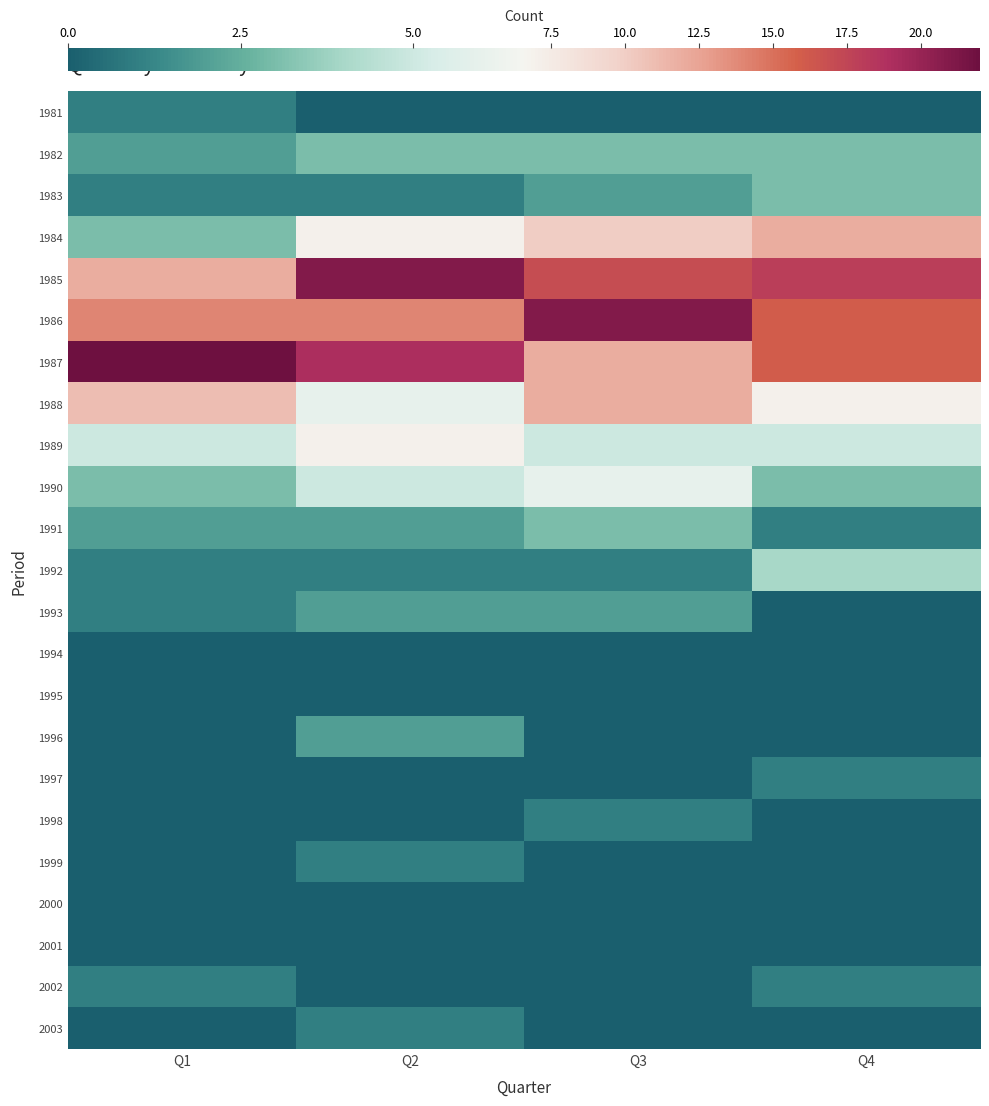

Reading right to left, what are all the values shown in this chart?

1981: Q4=0	Q3=0	Q2=0	Q1=1
1982: Q4=3	Q3=3	Q2=3	Q1=2
1983: Q4=3	Q3=2	Q2=1	Q1=1
1984: Q4=12	Q3=10	Q2=7	Q1=3
1985: Q4=18	Q3=17	Q2=21	Q1=12
1986: Q4=16	Q3=21	Q2=14	Q1=14
1987: Q4=16	Q3=12	Q2=19	Q1=22
1988: Q4=7	Q3=12	Q2=6	Q1=11
1989: Q4=5	Q3=5	Q2=7	Q1=5
1990: Q4=3	Q3=6	Q2=5	Q1=3
1991: Q4=1	Q3=3	Q2=2	Q1=2
1992: Q4=4	Q3=1	Q2=1	Q1=1
1993: Q4=0	Q3=2	Q2=2	Q1=1
1994: Q4=0	Q3=0	Q2=0	Q1=0
1995: Q4=0	Q3=0	Q2=0	Q1=0
1996: Q4=0	Q3=0	Q2=2	Q1=0
1997: Q4=1	Q3=0	Q2=0	Q1=0
1998: Q4=0	Q3=1	Q2=0	Q1=0
1999: Q4=0	Q3=0	Q2=1	Q1=0
2000: Q4=0	Q3=0	Q2=0	Q1=0
2001: Q4=0	Q3=0	Q2=0	Q1=0
2002: Q4=1	Q3=0	Q2=0	Q1=1
2003: Q4=0	Q3=0	Q2=1	Q1=0